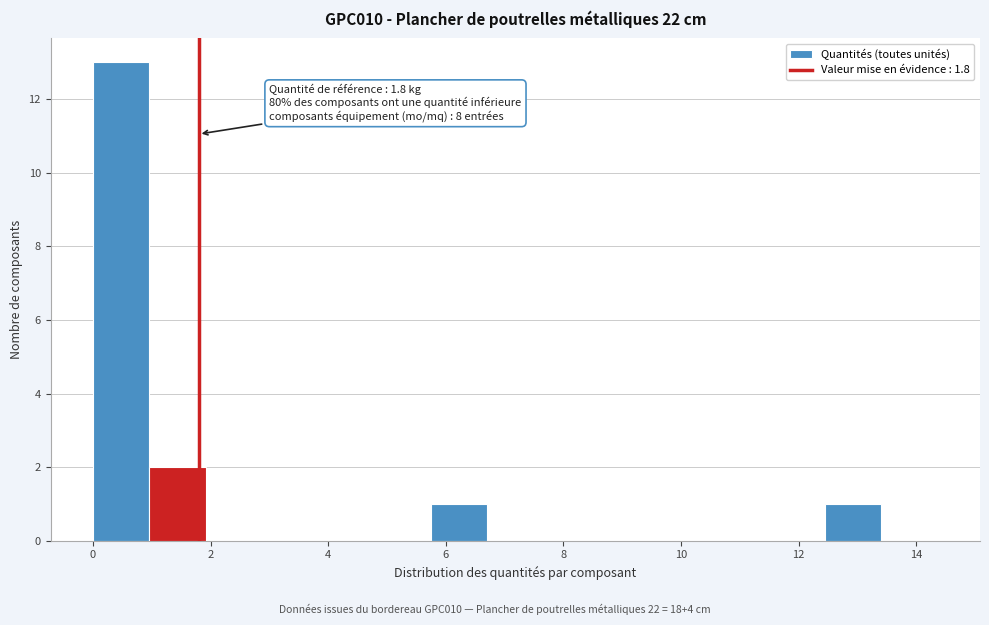

Over which range of the x-axis is the bar tallest?

0.0 to 1.0